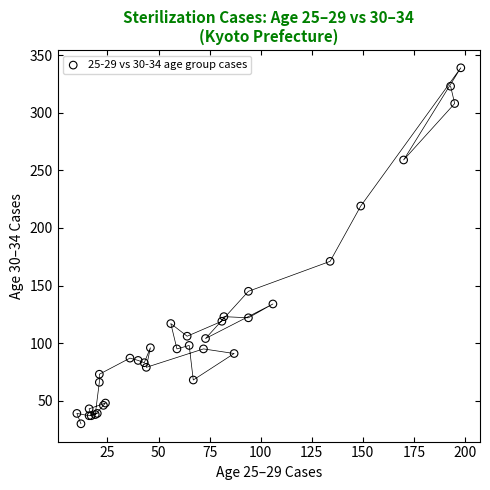

What Y value in the scatter plot is closest to 184?

171